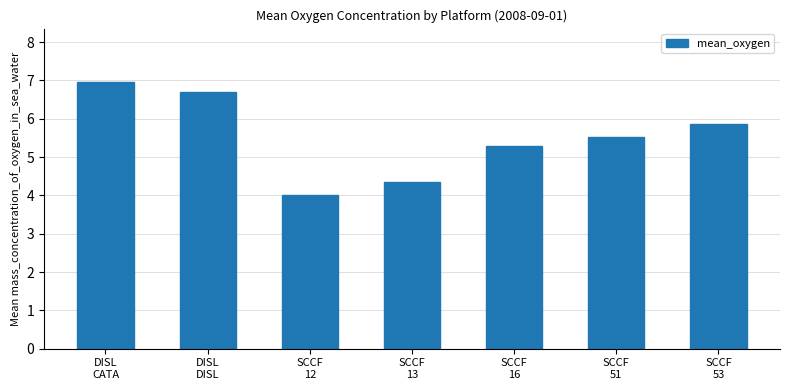

What is the smallest value displayed?

4.0